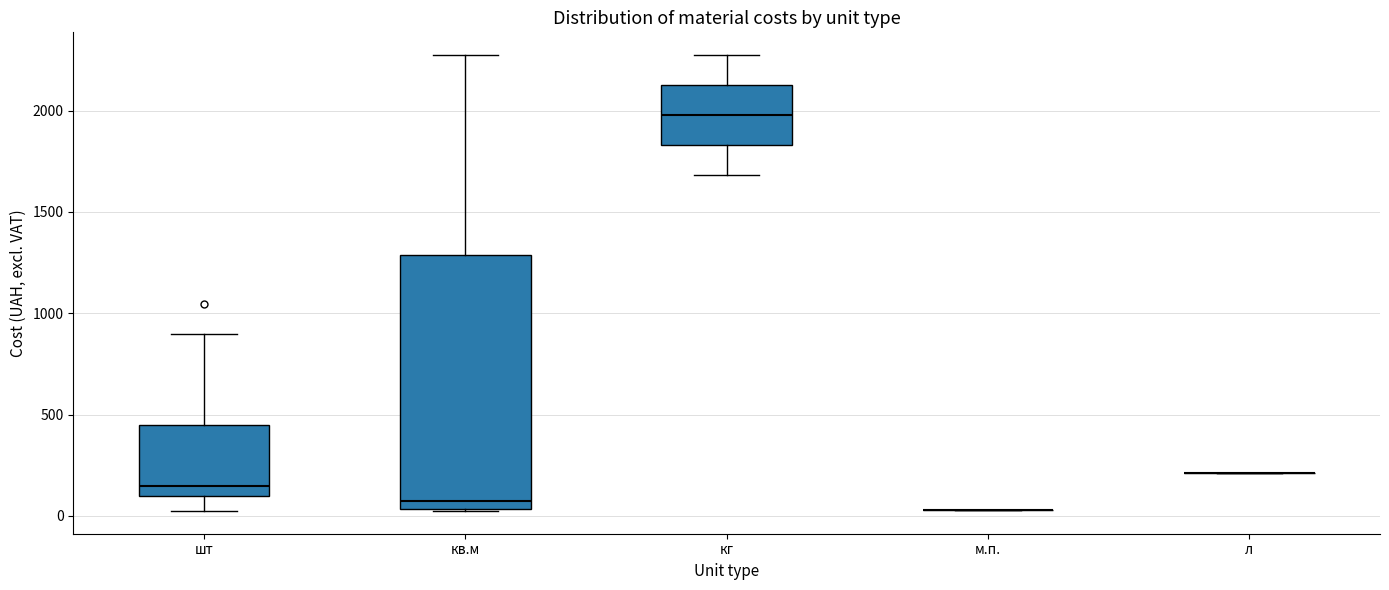

Reading left to right, transcribe this box plot: for each box, give where its median line is, the range the box spans, and where its two whiskers end, as read against the y-axis. The values are not printed on the chart, so give them approximately, as read against the axis.

шт: median 150, box 100 to 450, whiskers 50 to 900
кв.м: median 50 (just above the box's lower edge), box 50 to 1300, whiskers 50 to 2250
кг: median 2000, box 1850 to 2150, whiskers 1700 to 2250
м.п.: box collapsed to a line at 50, whiskers 50 to 50
л: box collapsed to a line at 200, whiskers 200 to 200